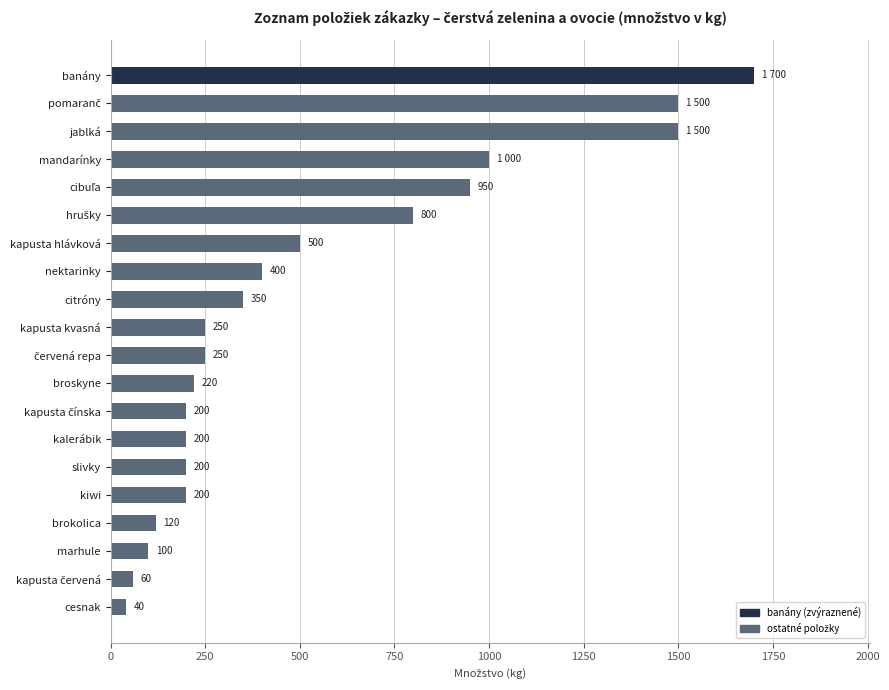

Does the chart contain any negative values?

No